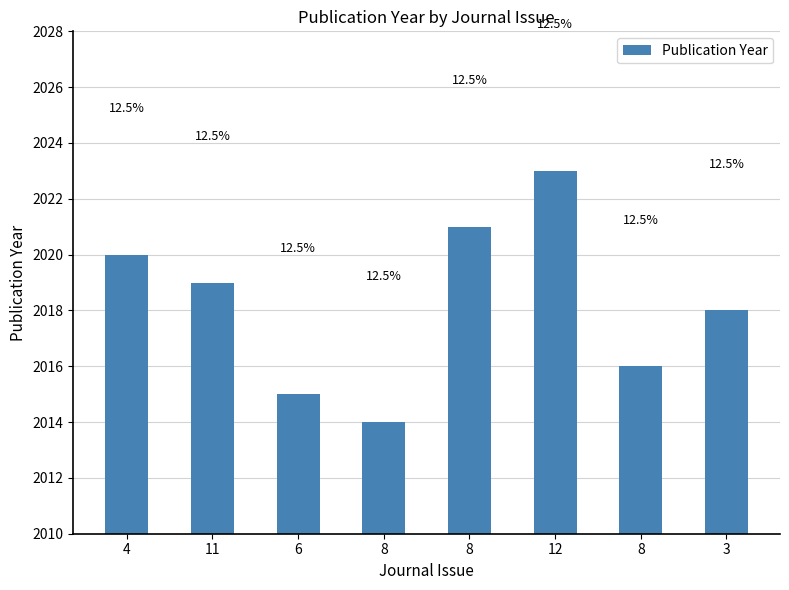

Are the bars horizontal?

No